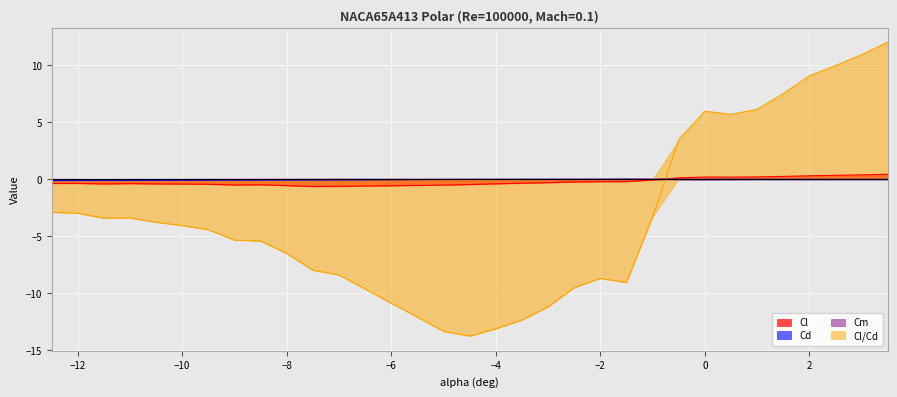

What is the label of the 27th point from the left?

2